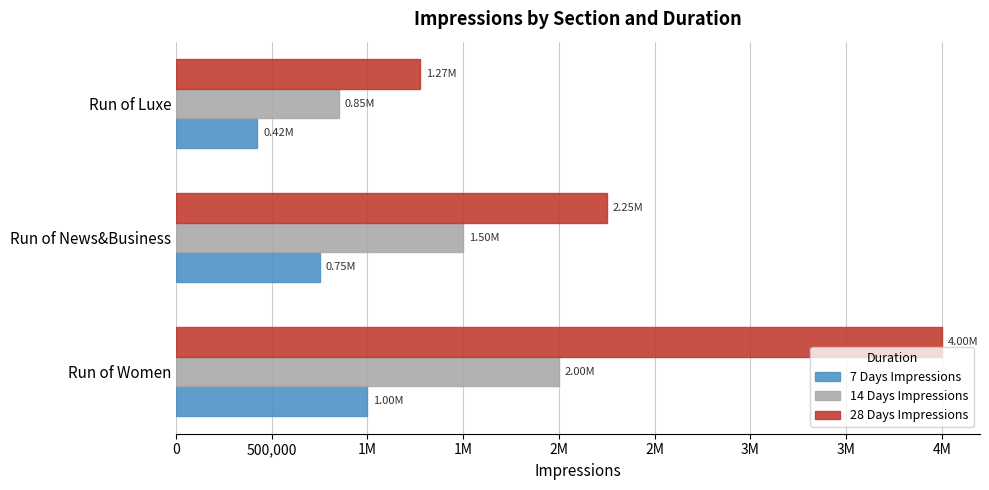

What are all the series names shown in the legend?

7 Days Impressions, 14 Days Impressions, 28 Days Impressions